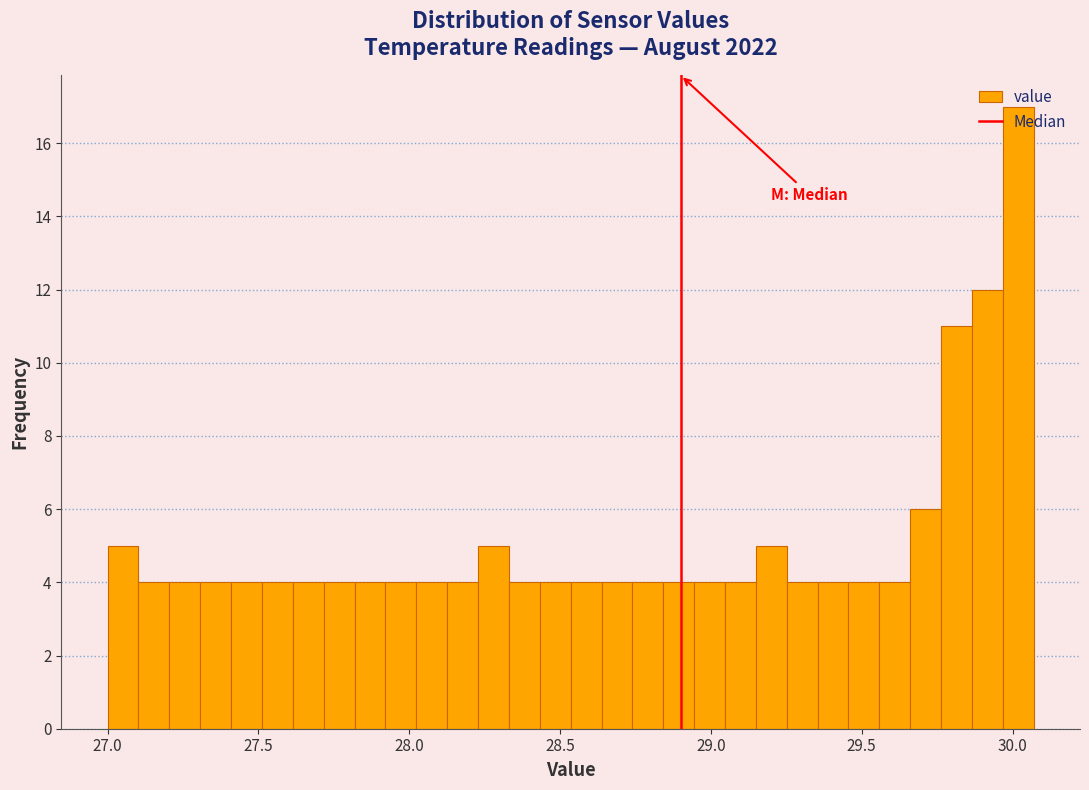

Read against the x-axis, roughly where is the centre of the tallest bar?

30.00